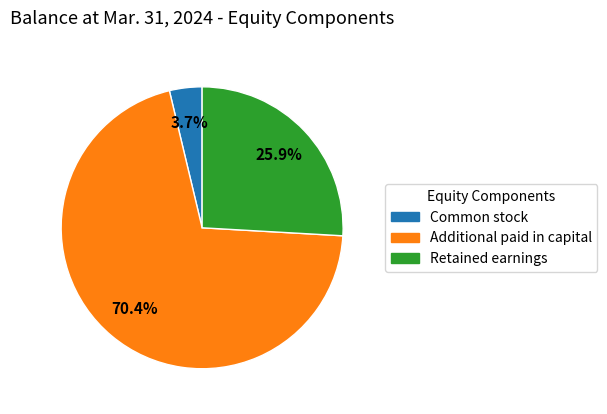

How many segments does this pie chart have?

3